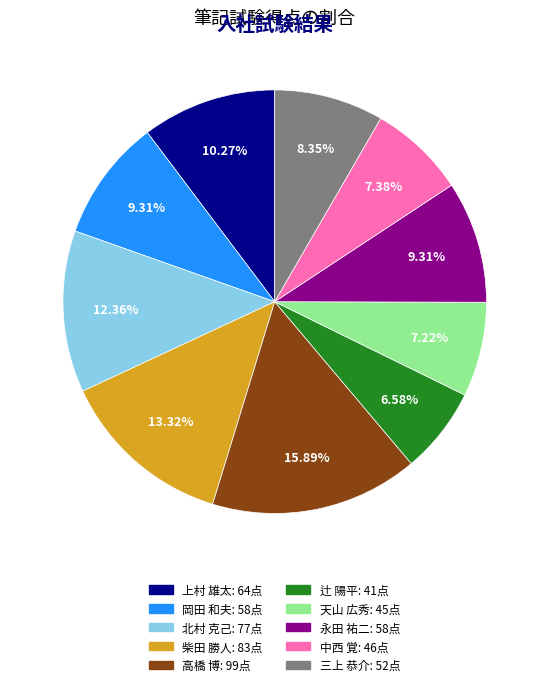

True or false: 天山 広秀 accounts for 1% of the total.

False